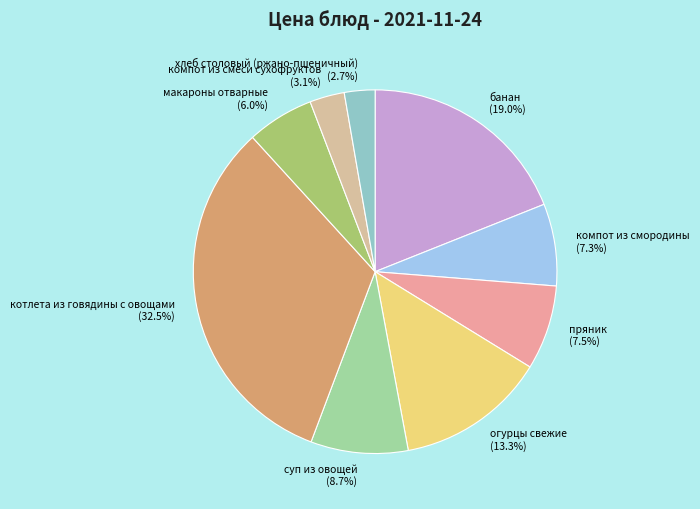

Do макароны отварные and огурцы свежие together represent more than half of the pie?

No